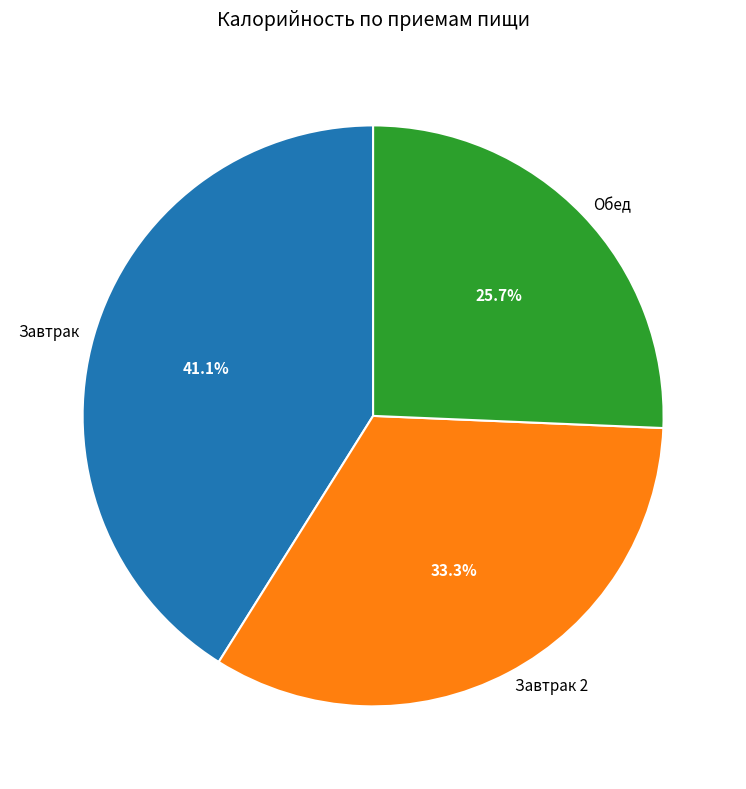

How many segments does this pie chart have?

3